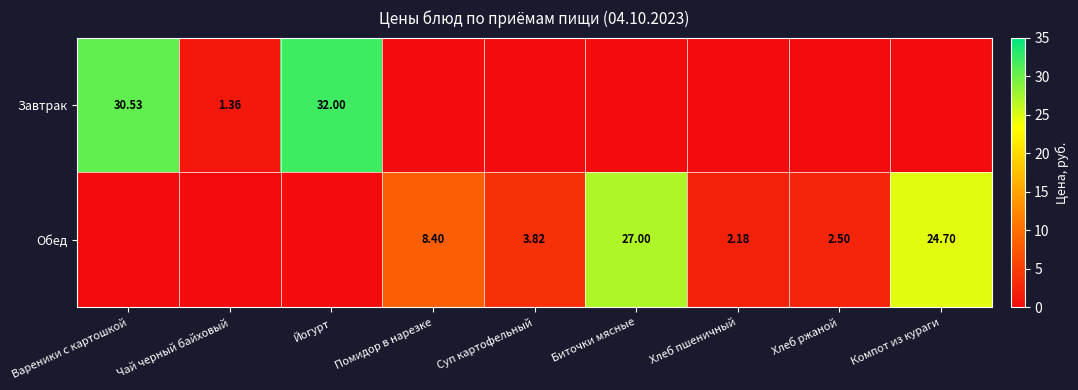

The Завтрак series shows 32.0 at Йогурт. True or false?

True